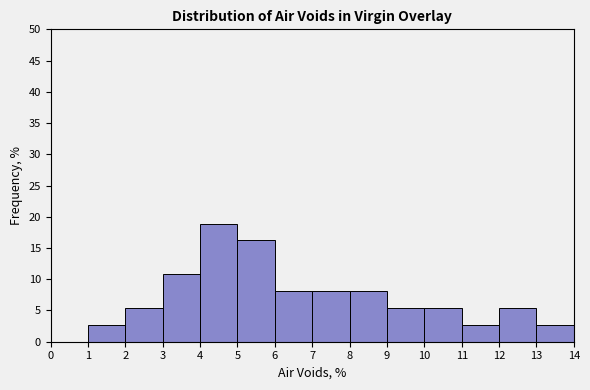

What is the height of the bar covering 11 to 12 on the x-axis? The values are not printed on the chart, so give them approximately, as read against the axis.

2.5